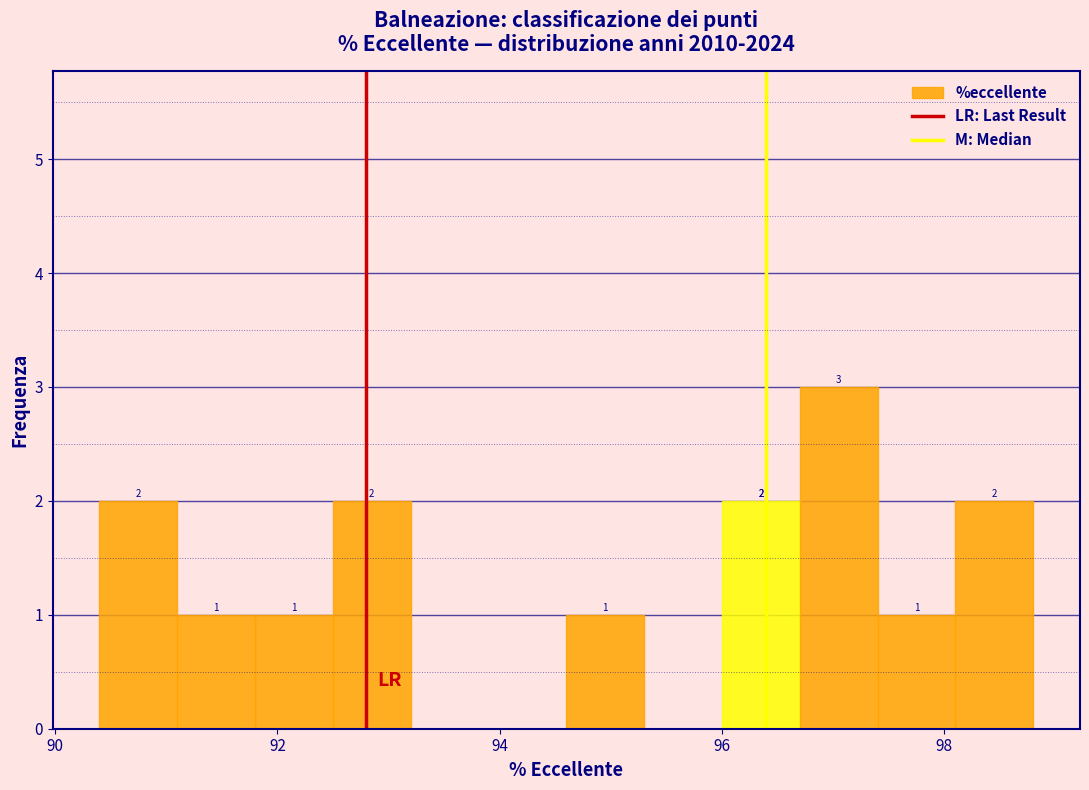

Read against the x-axis, roughly where is the centre of the tallest bar?

97.0